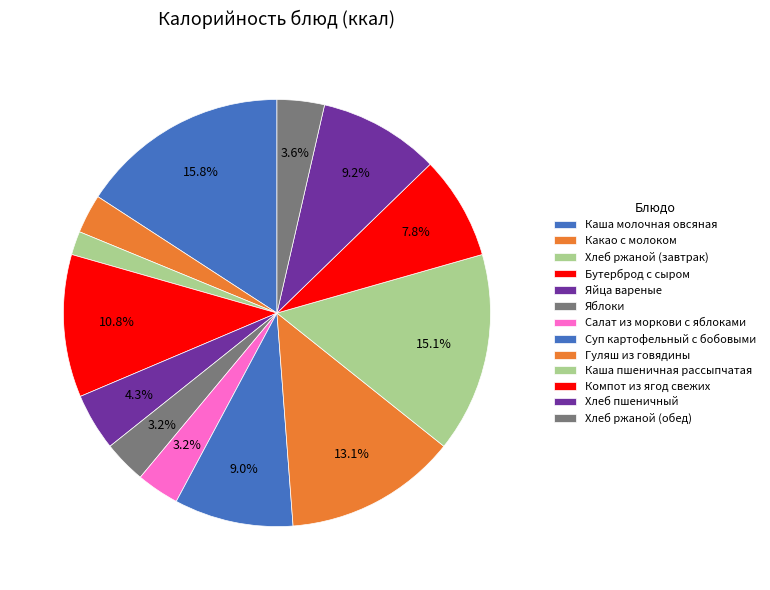

Is it true that Компот из ягод свежих is 17% of the pie?

False